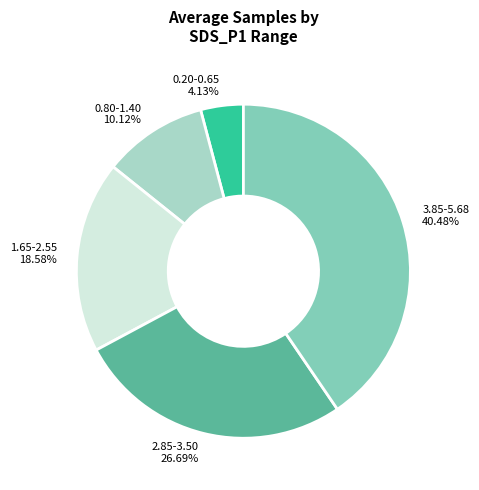

To the nearest percent, what is the average slice percentage?

20%